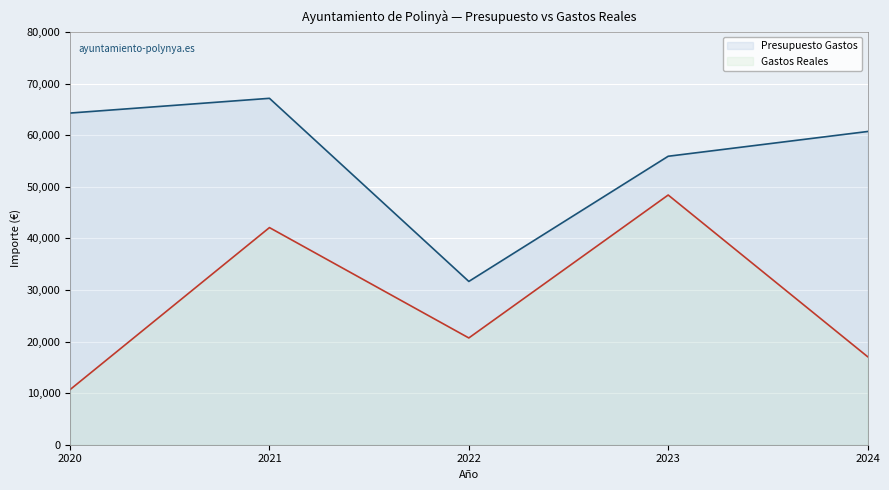

Reading right to left, list all the values displayed in this chart.

Presupuesto Gastos: 2024=60722.1	2023=55924.7	2022=31657.3	2021=67156.5	2020=64300.0
Gastos Reales: 2024=17073.3	2023=48409.7	2022=20699.6	2021=42094.4	2020=10686.9